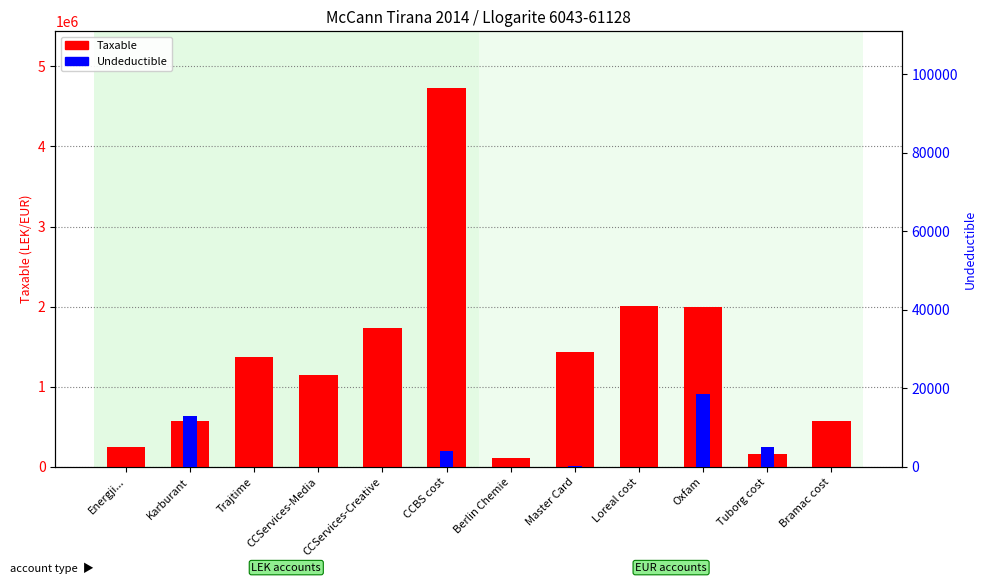

Reading left to right, what are all the values shown in this chart?

Taxable: Energji...=250227.1	Karburant=575296.9	Trajtime=1366068.5	CCServices-Media=1149043.7	CCServices-Creative=1735151.5	CCBS cost=4731146.9	Berlin Chemie=105900.0	Master Card=1434003.2	Loreal cost=2010362.2	Oxfam=1991862.2	Tuborg cost=163090.0	Bramac cost=567460.5
Undeductible: Energji...=0.0	Karburant=12822.0	Trajtime=0.0	CCServices-Media=0.0	CCServices-Creative=0.0	CCBS cost=3920.0	Berlin Chemie=0.0	Master Card=250.0	Loreal cost=0.0	Oxfam=18500.0	Tuborg cost=5100.0	Bramac cost=0.0